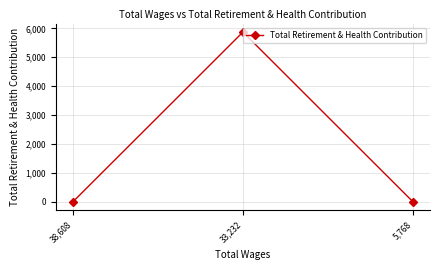

What is the difference between the maximum and minimum values?

5874